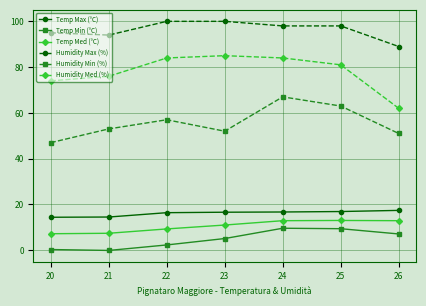

At which label is Humidity Med (%) closest to 73?

20